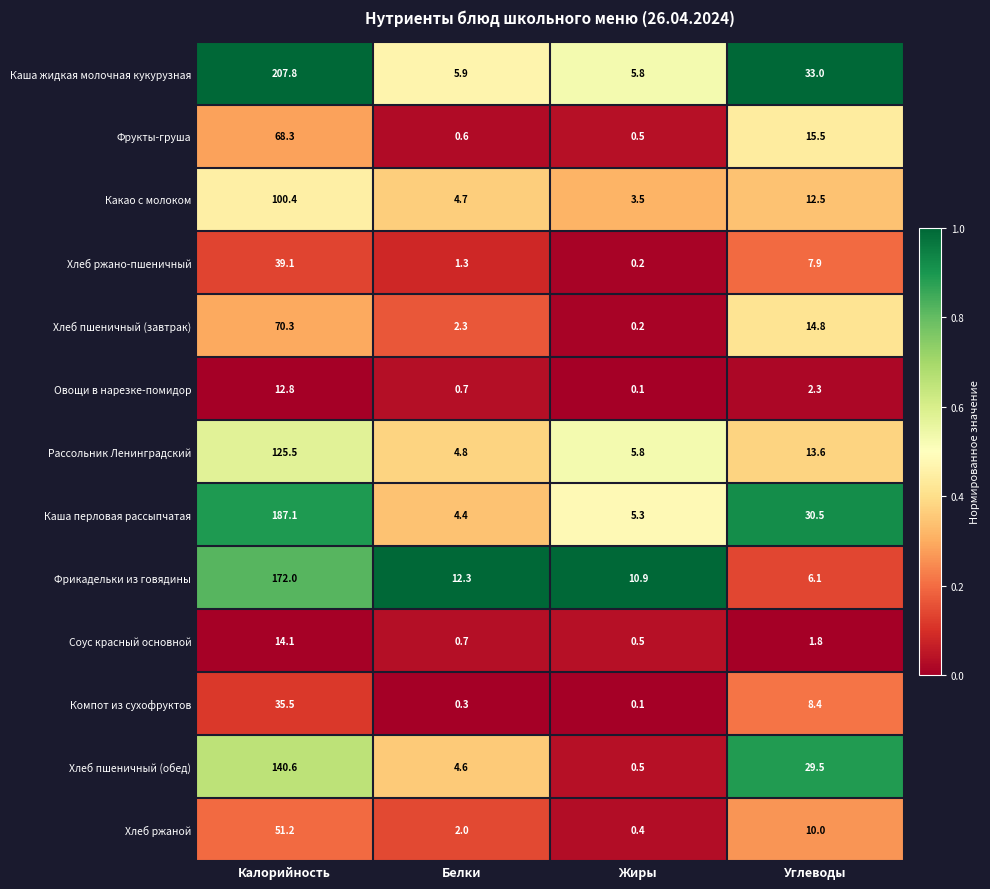

How many series are shown in this chart?

13